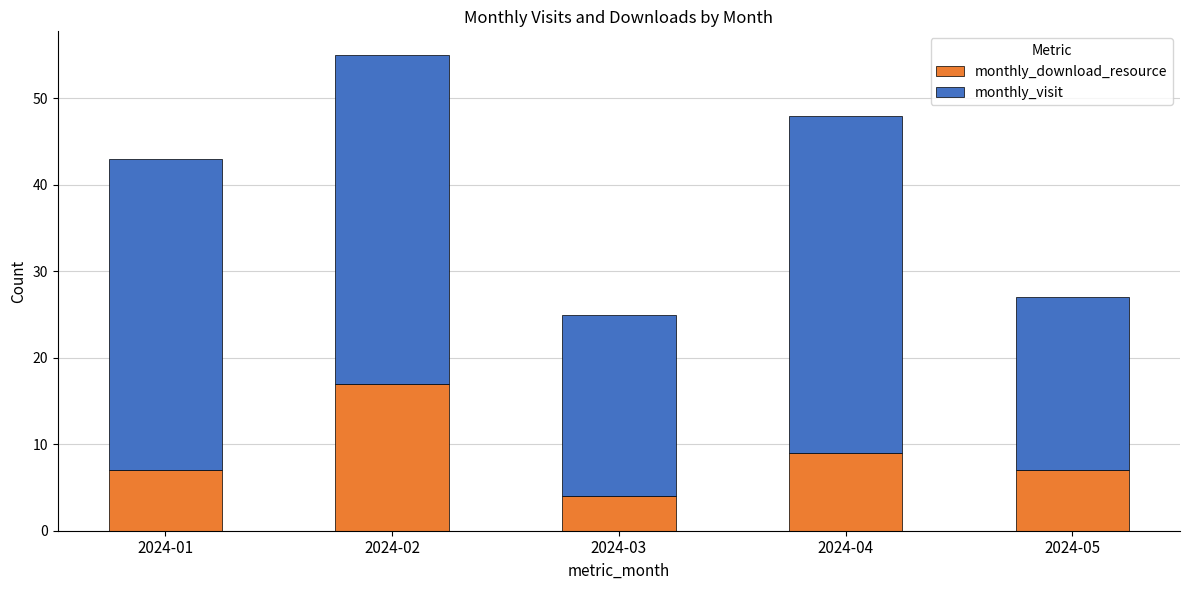

What is the sum of all monthly_download_resource values?

44